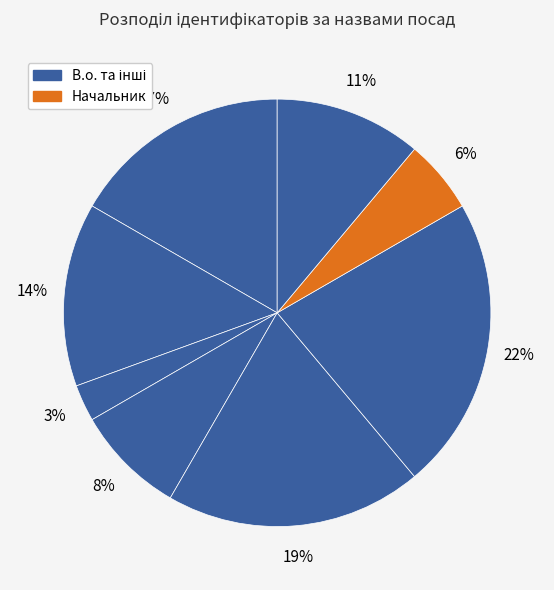

Count the number of slices in the pie.

8